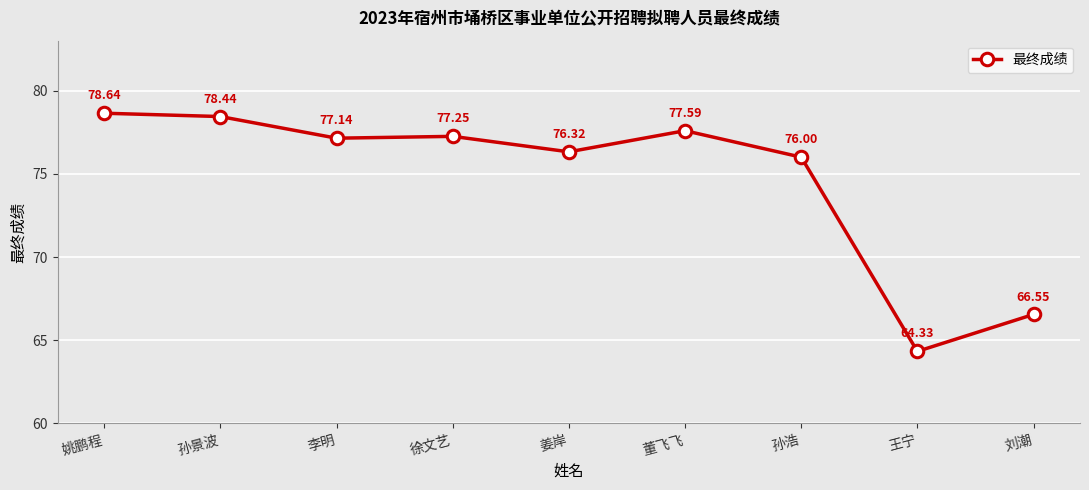

Count the number of categories in the chart.

9